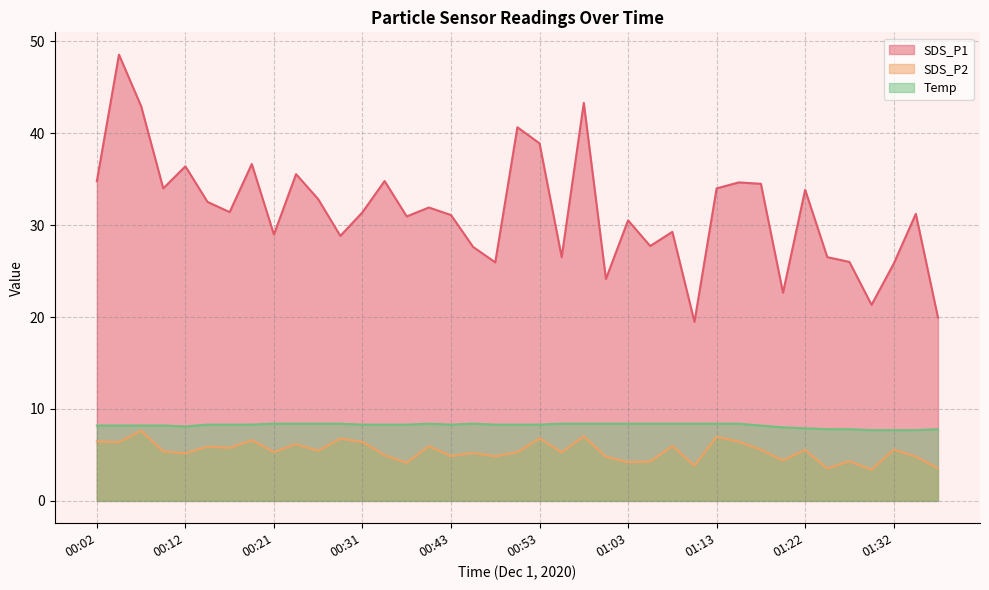

Is the value of Temp at 00:41 greater than the value of SDS_P2 at 01:37?

Yes